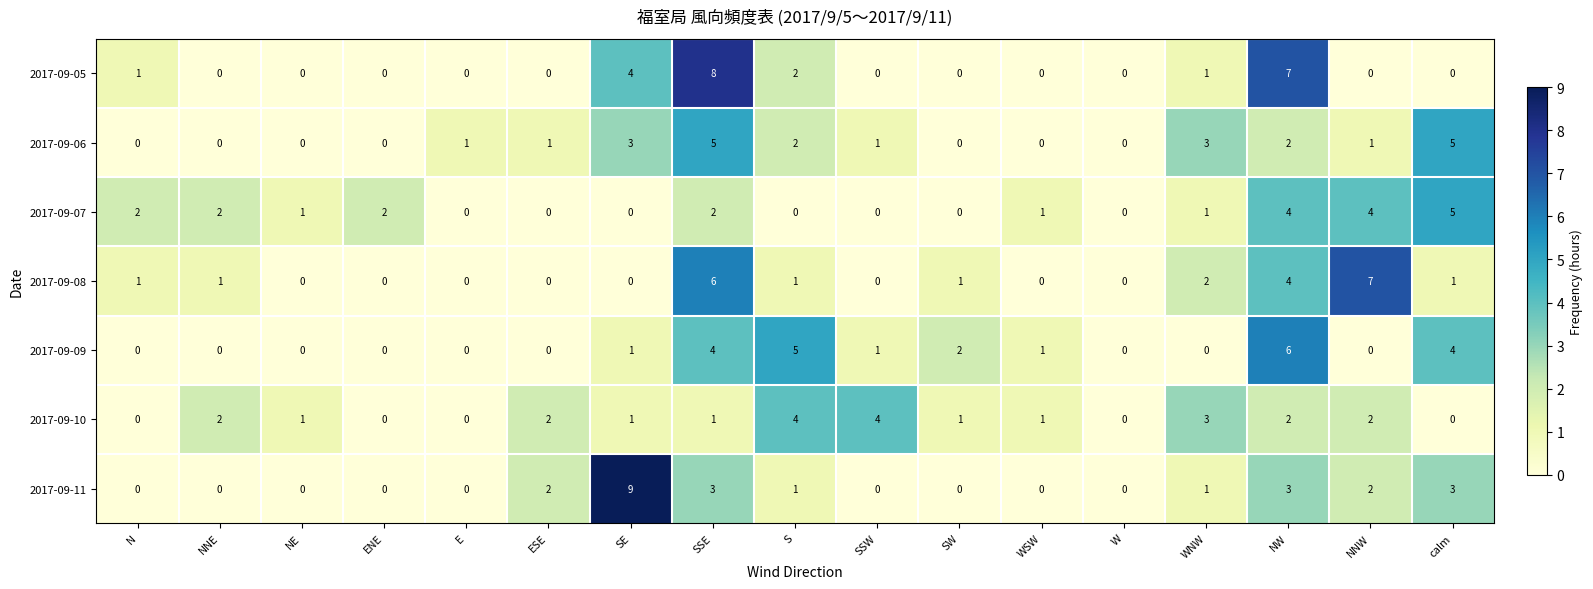

What is the difference between the second highest and minimum values in the 2017-09-07 series?

4